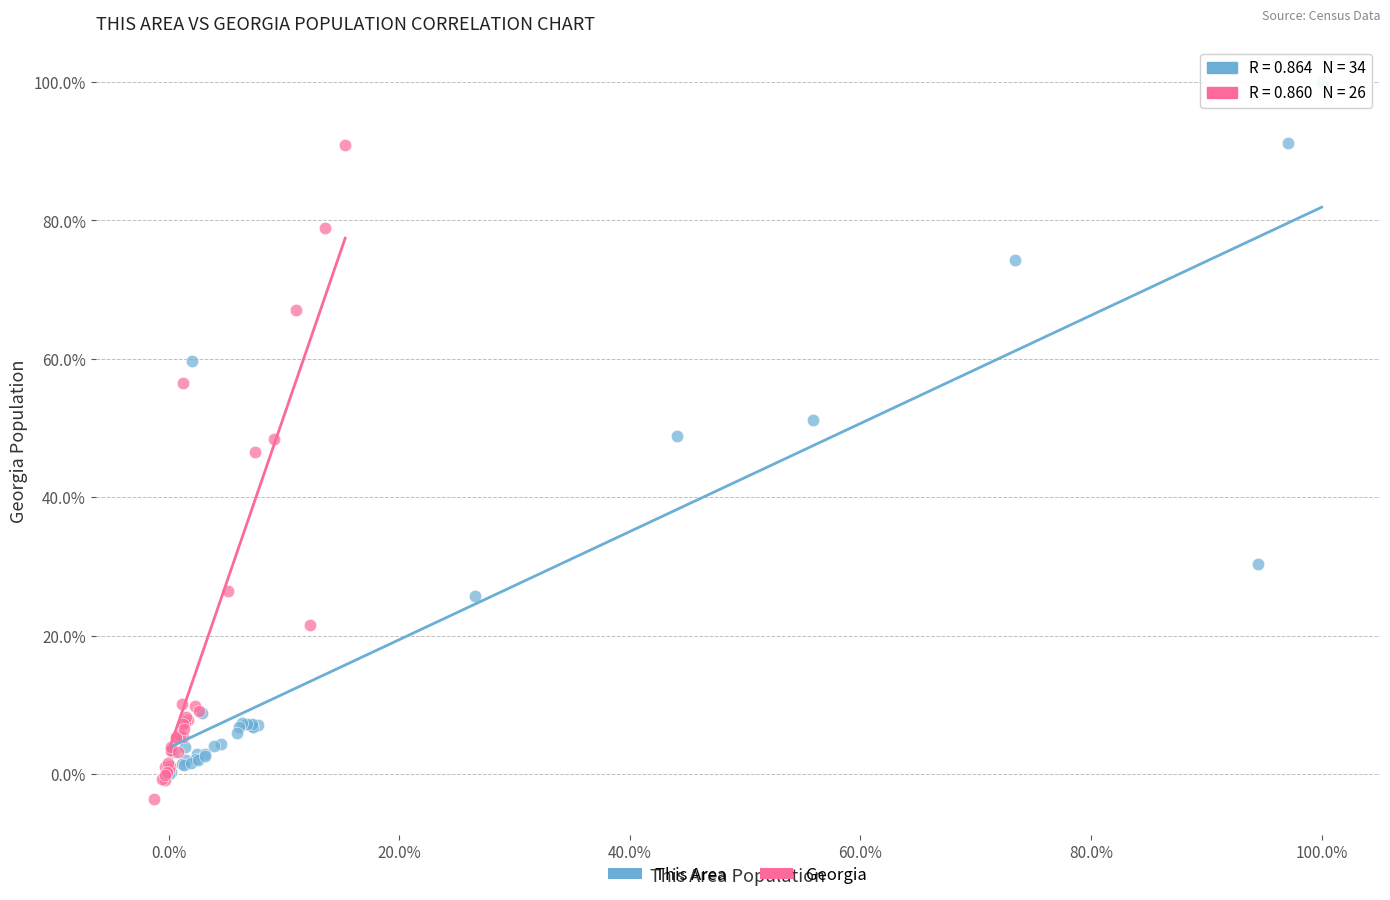

What are all the series names shown in the legend?

This Area, Georgia